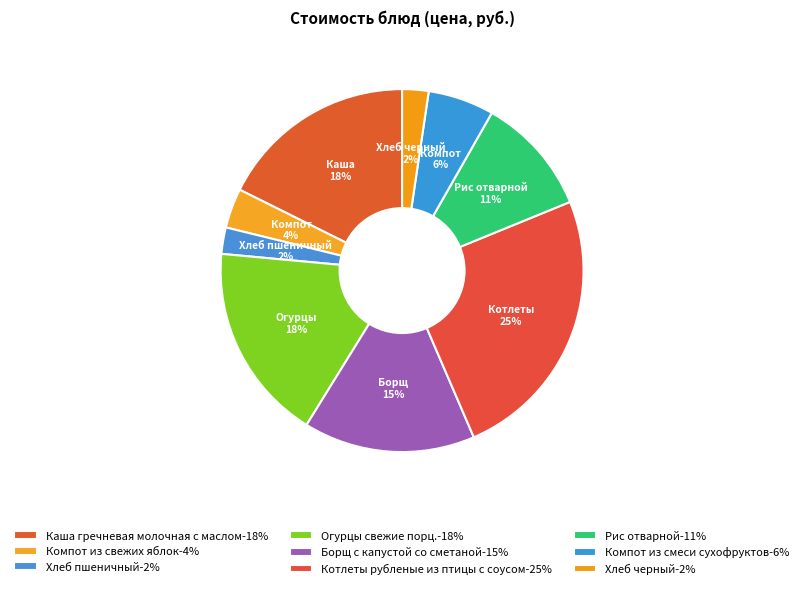

What is the smallest slice in the pie chart?

Хлеб пшеничный